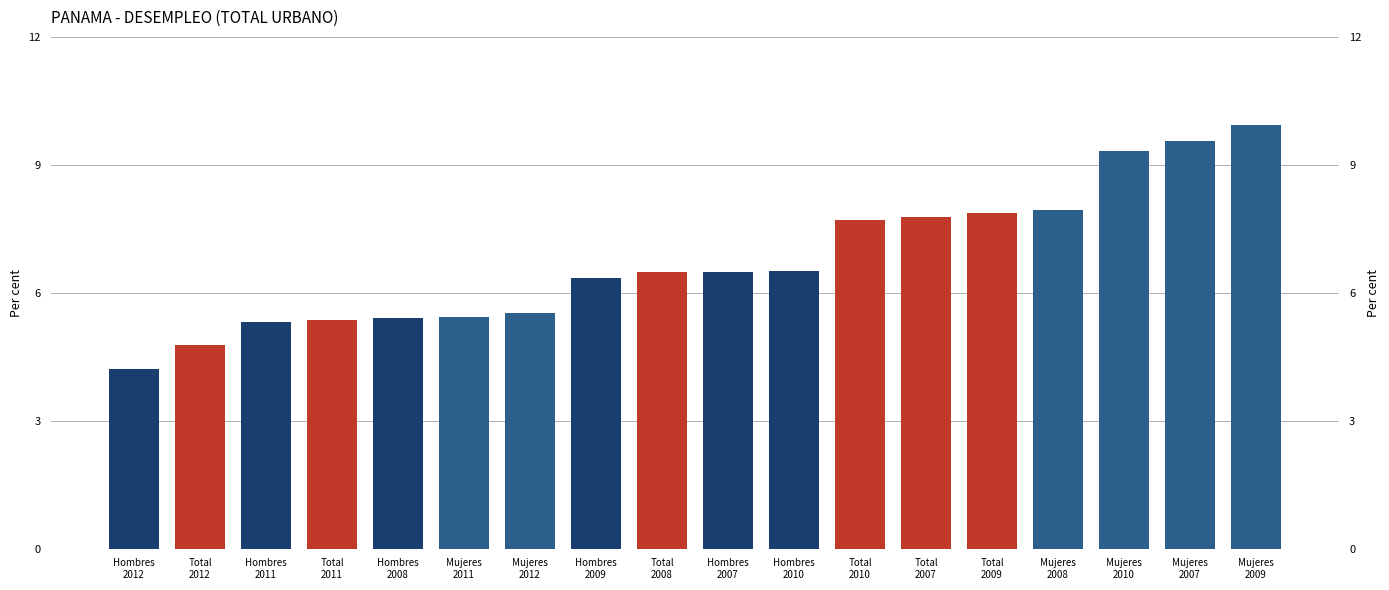

Between Total
2009 and Total
2011, which is larger?

Total
2009